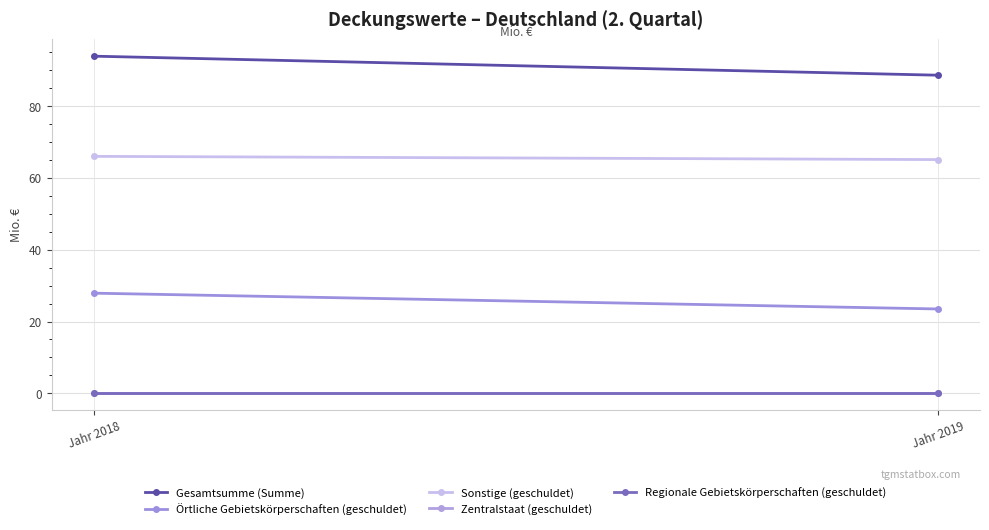

How many data points does each series have?

2